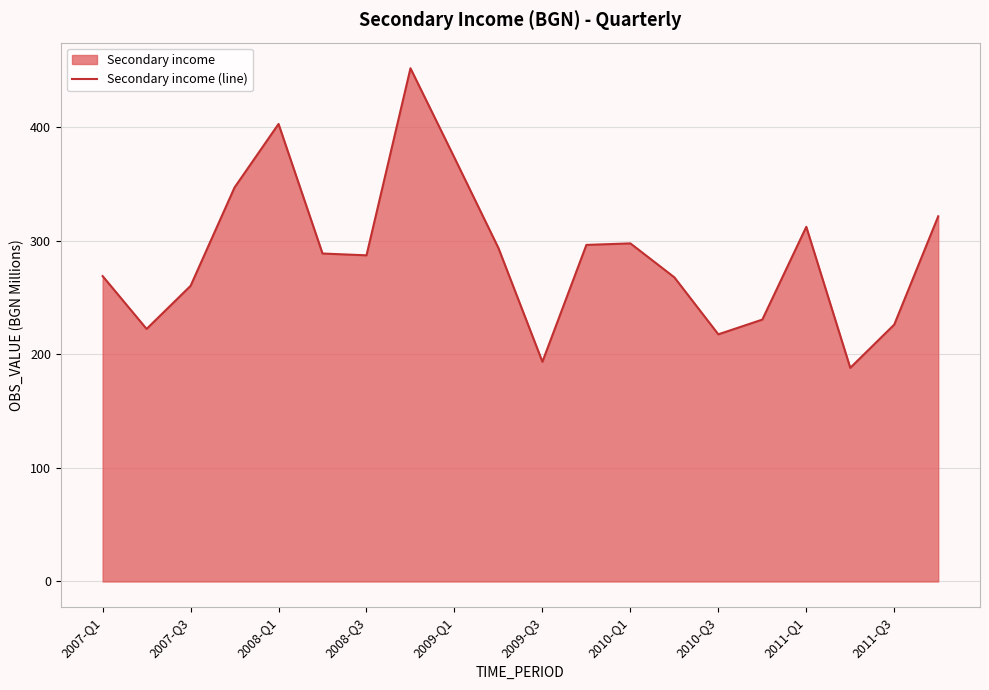

How many data points are less than 288?

10